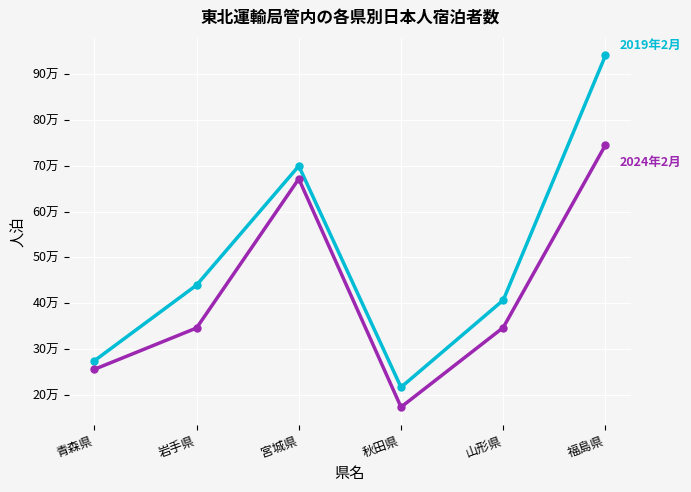

Is it true that 2024年2月 equals 105985 at 秋田県?

False